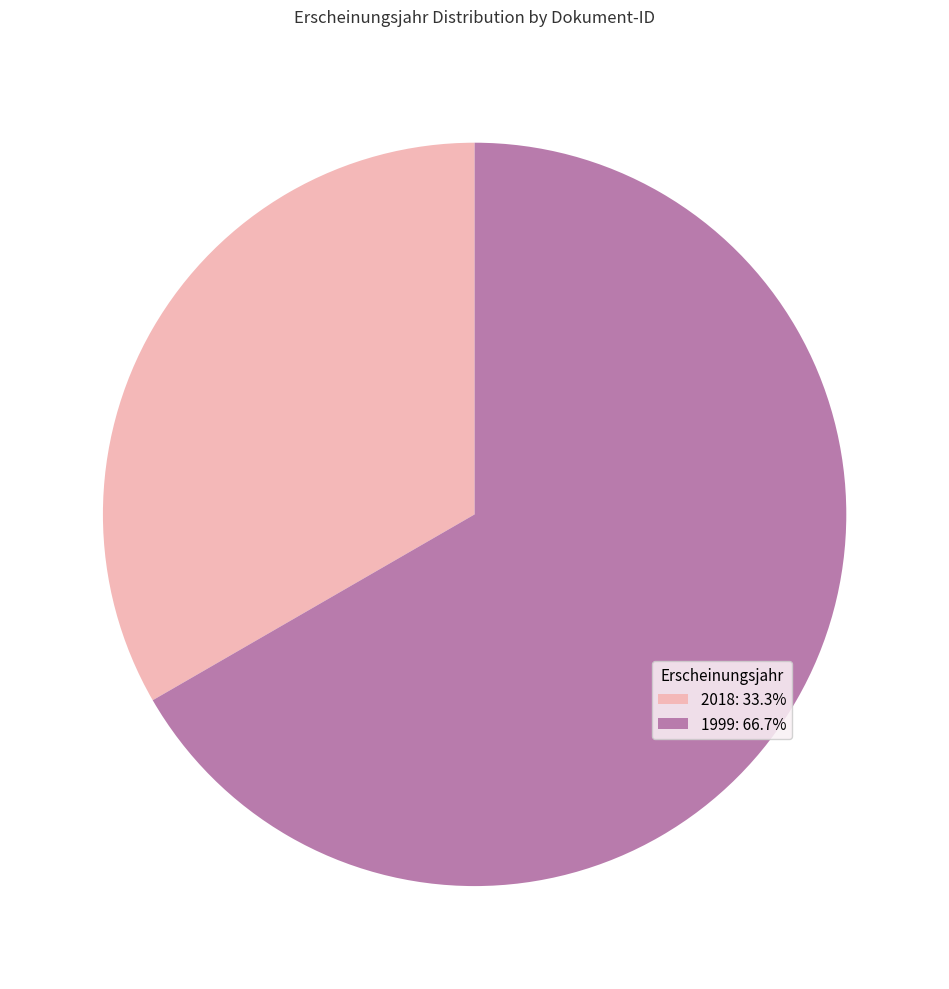

Approximately how many times larger is the value at 1999: 66.7% compared to 2018: 33.3%?

2.0